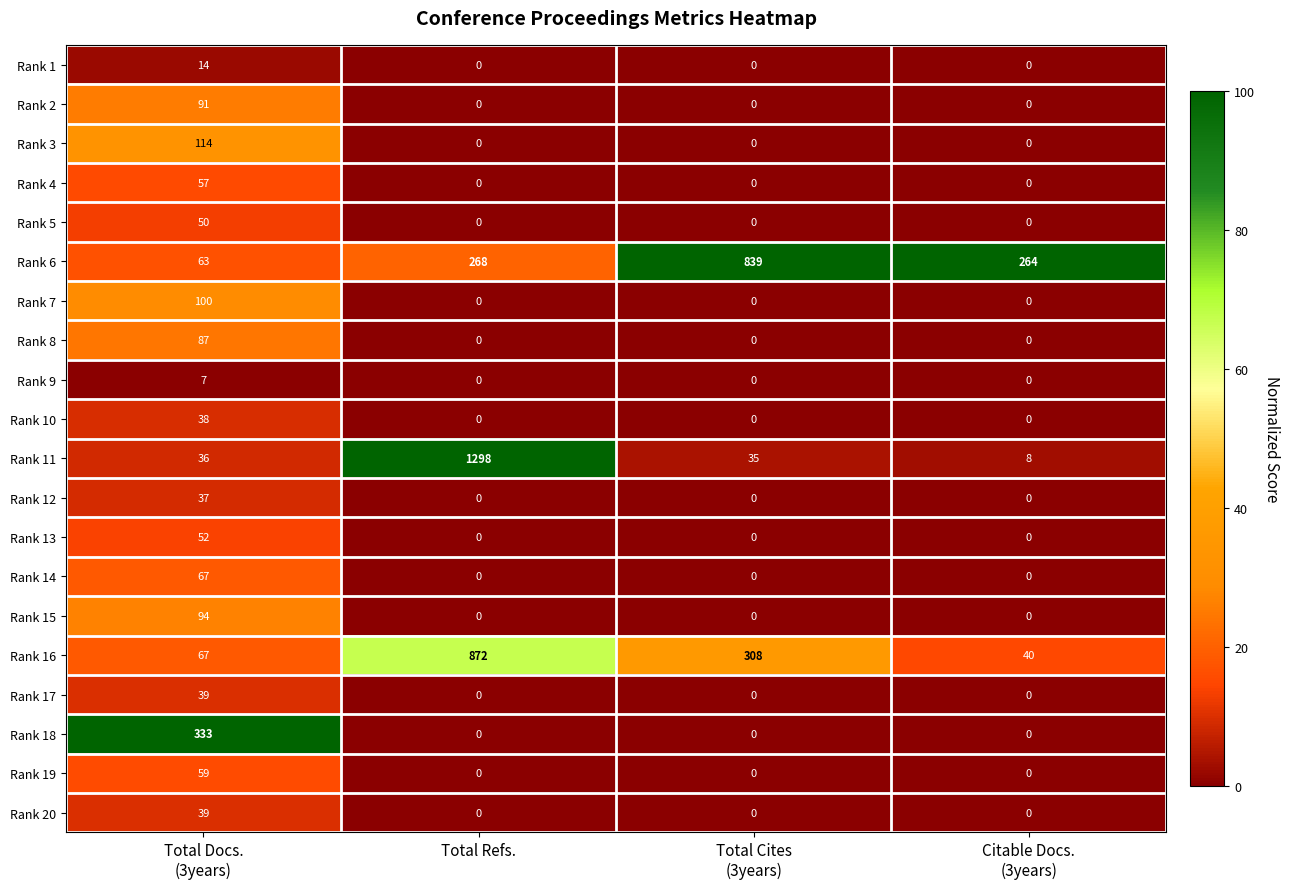

At how many categories does at least one series exceed 42?

4